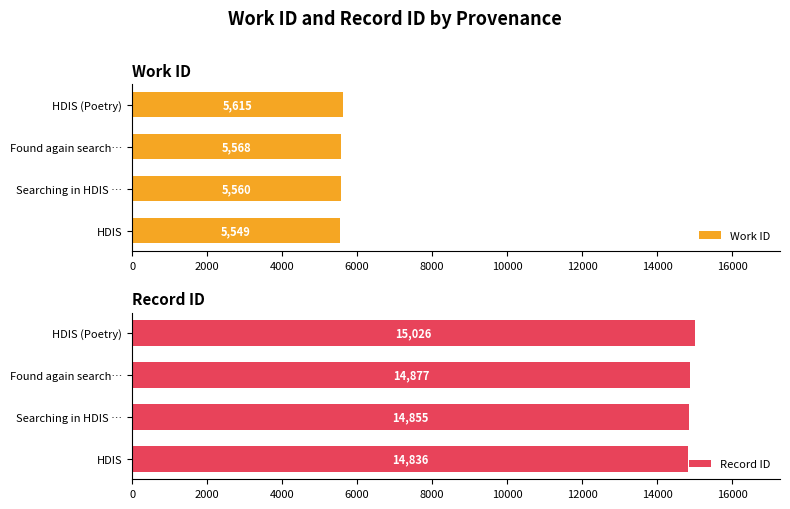

What is the average value of the Work ID series?

5573.1